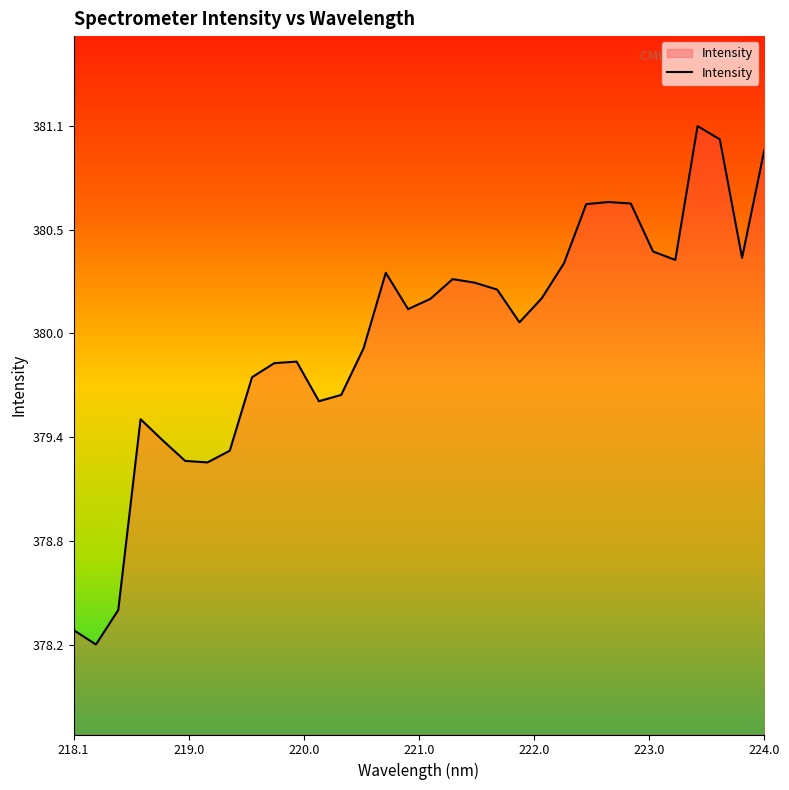

Does the chart have visible grid lines?

No